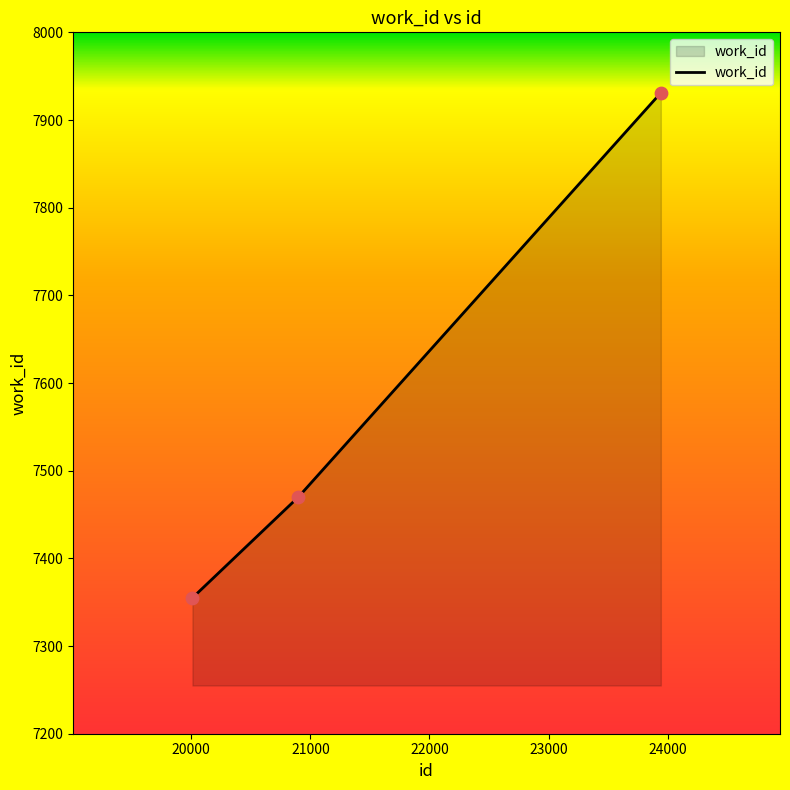

What is the greatest value displayed?

7931